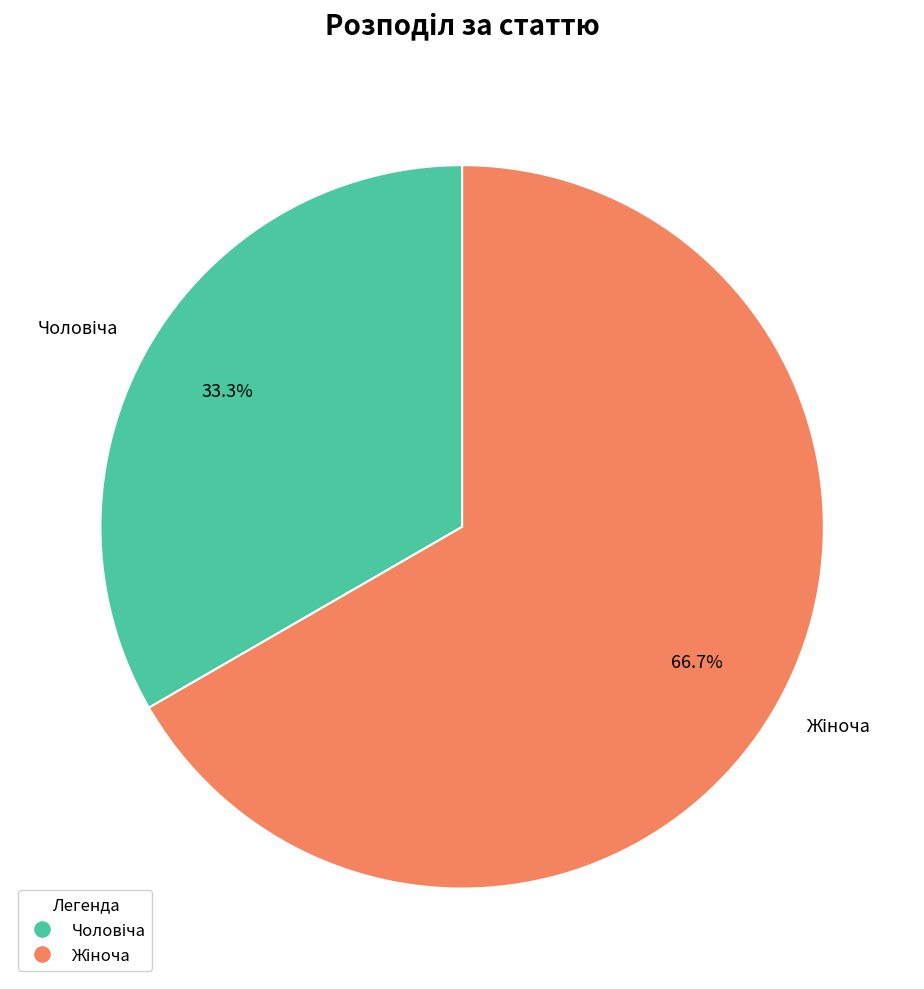

Does any single category account for the majority?

Yes